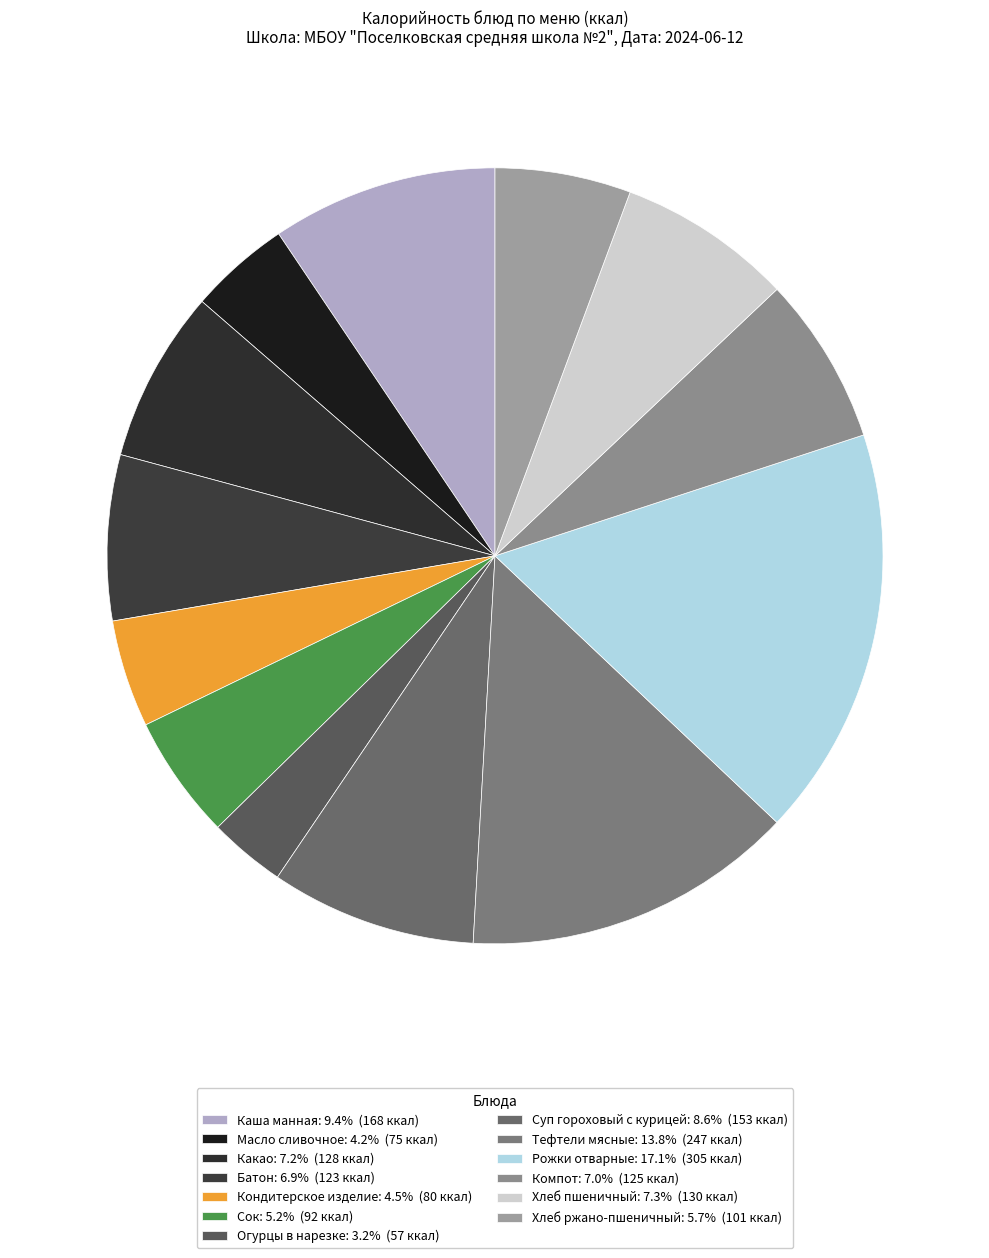

Rank the categories by value from highest to lowest.

Рожки отварные, Тефтели мясные, Каша манная, Суп гороховый с курицей, Хлеб пшеничный, Какао, Компот, Батон, Хлеб ржано-пшеничный, Сок, Кондитерское изделие, Масло сливочное, Огурцы в нарезке